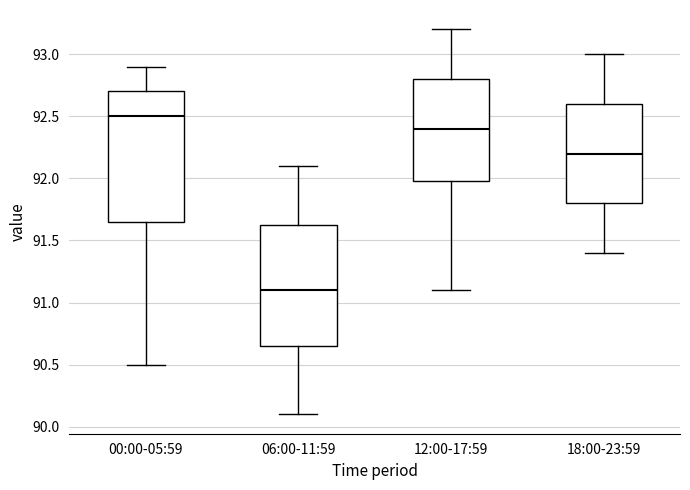

Reading left to right, read every box against the y-axis: the position of its median line, the range the box covers, and the ends of its whiskers. The values are not printed on the chart, so give them approximately, as read against the axis.

00:00-05:59: median 92.50, box 91.65 to 92.70, whiskers 90.50 to 92.90
06:00-11:59: median 91.10, box 90.65 to 91.65, whiskers 90.10 to 92.10
12:00-17:59: median 92.40, box 92.00 to 92.80, whiskers 91.10 to 93.20
18:00-23:59: median 92.20, box 91.80 to 92.60, whiskers 91.40 to 93.00